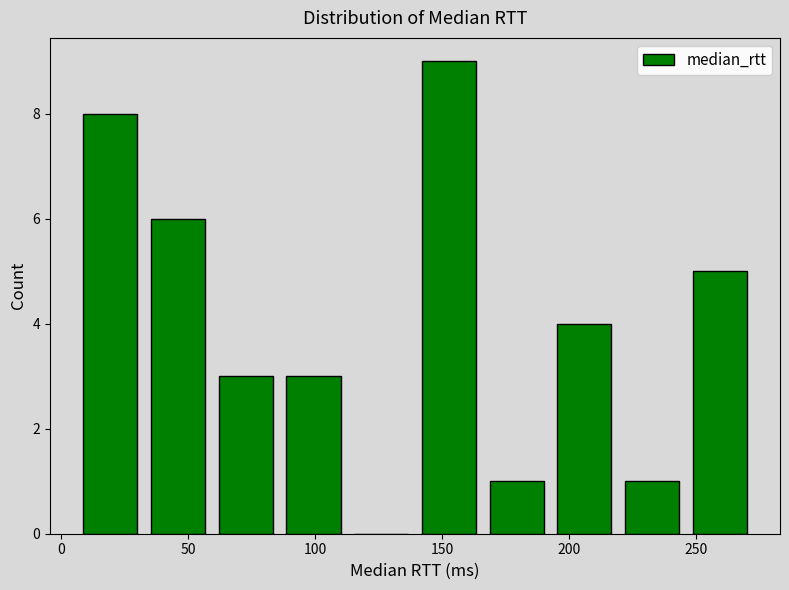

What is the height of the bar covering 60 to 85 on the x-axis? Neither the bar edges nor the heights are printed on the chart, so give them approximately, as read against the axes.

3